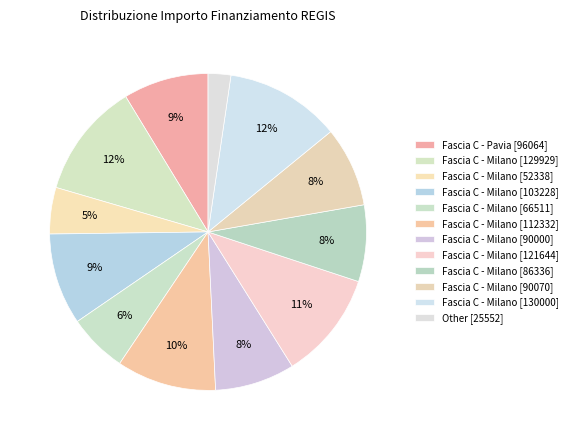

Count the number of slices in the pie.

12